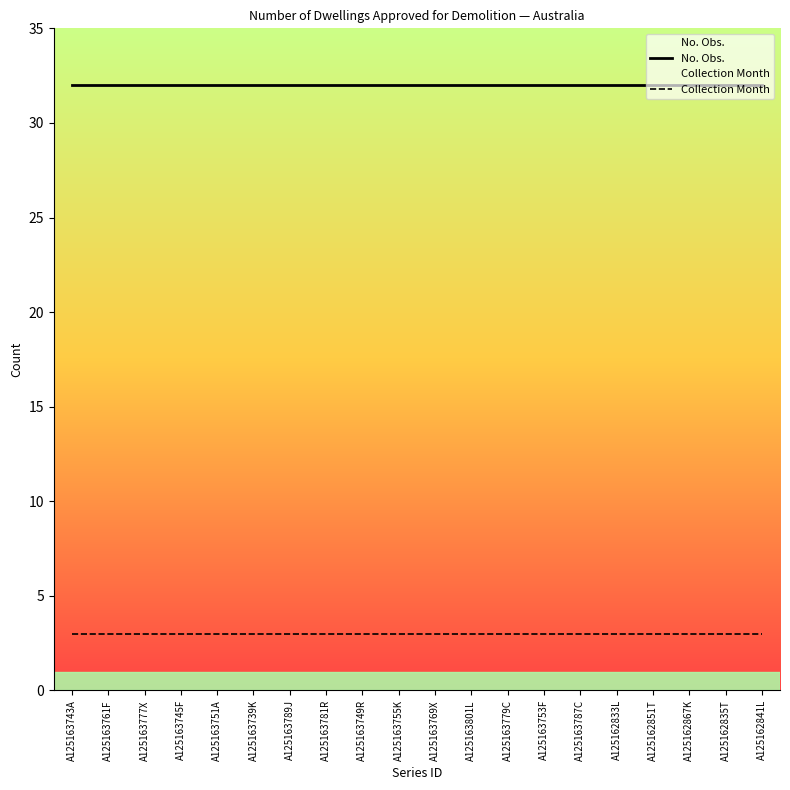

True or false: Collection Month and No. Obs. intersect in this chart.

False